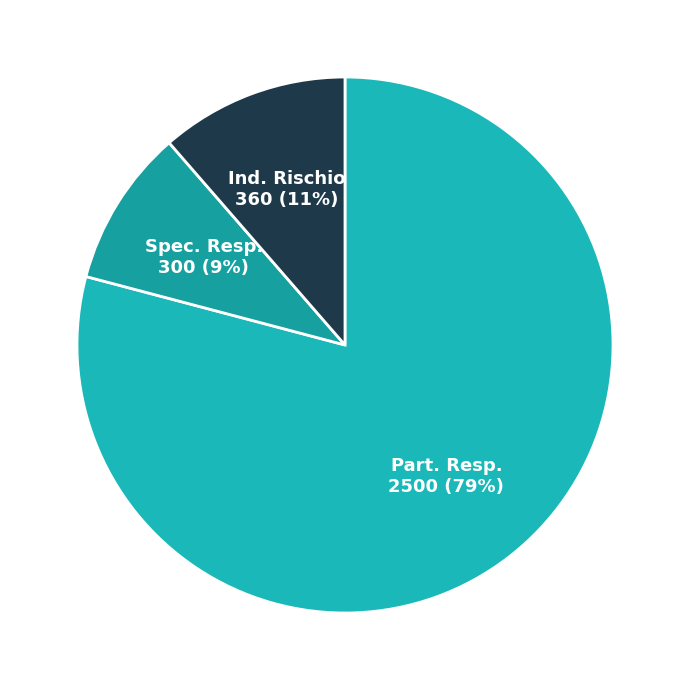

How many segments does this pie chart have?

3